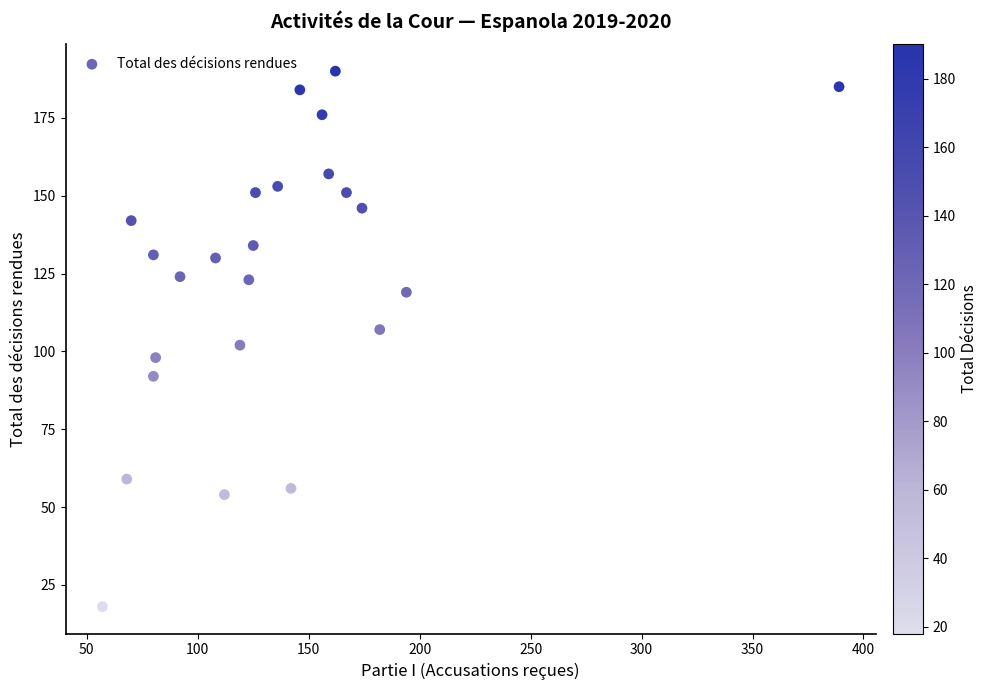

What is the range of Y values (max minus min)?

172